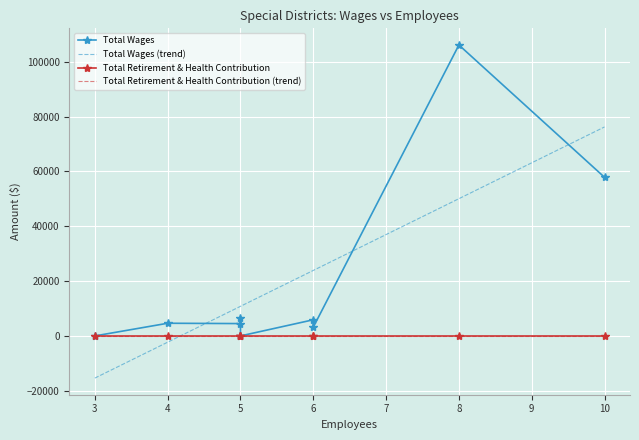

What is the maximum value for Total Wages (trend)?

76211.1